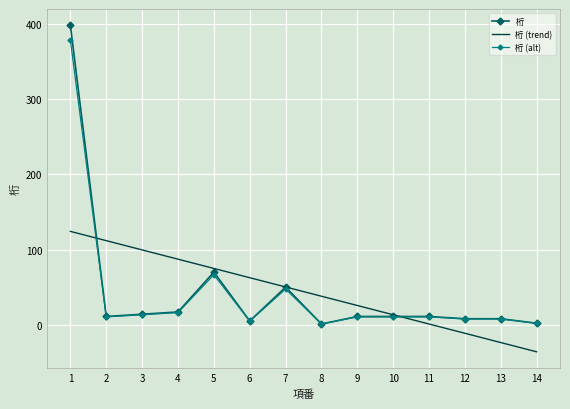

True or false: 桁 and 桁 (trend) cross at least once.

True